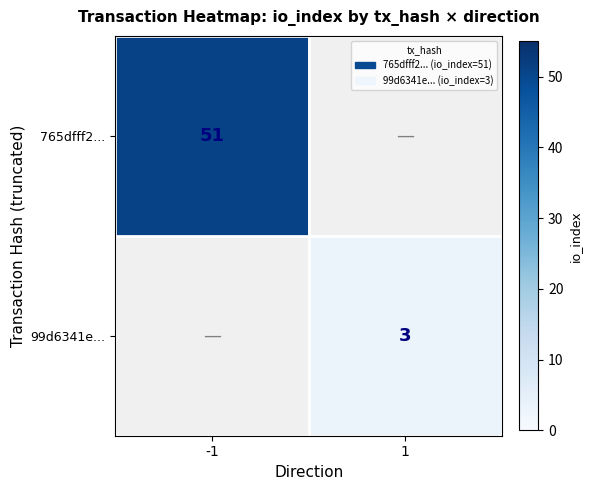

What is the maximum value shown in the chart?

51.0